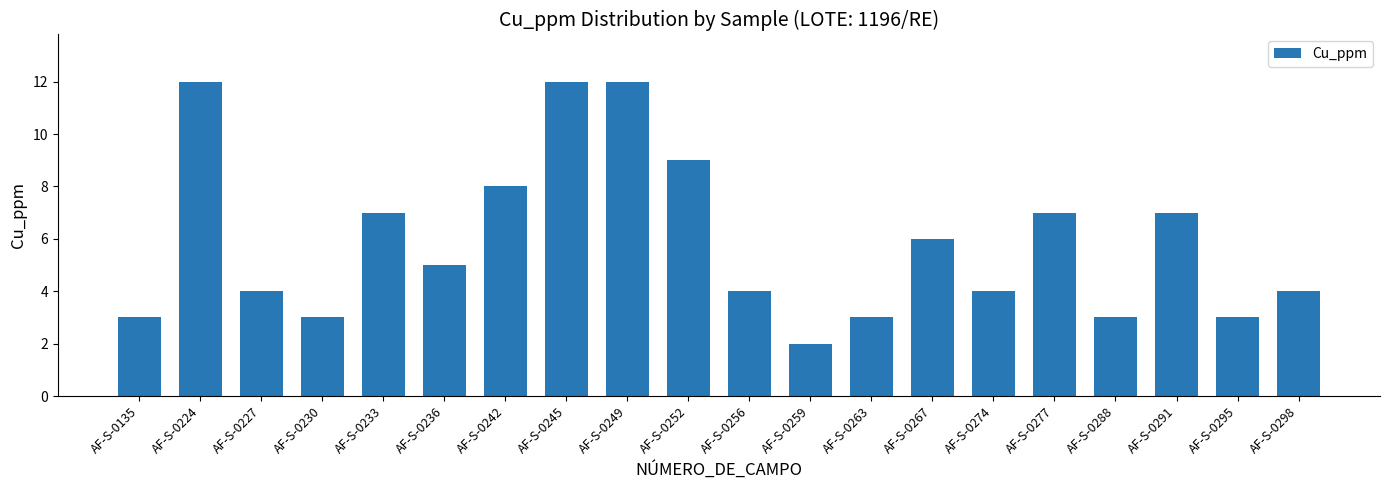

What is the change in value from AF-S-0245 to AF-S-0267?

-6